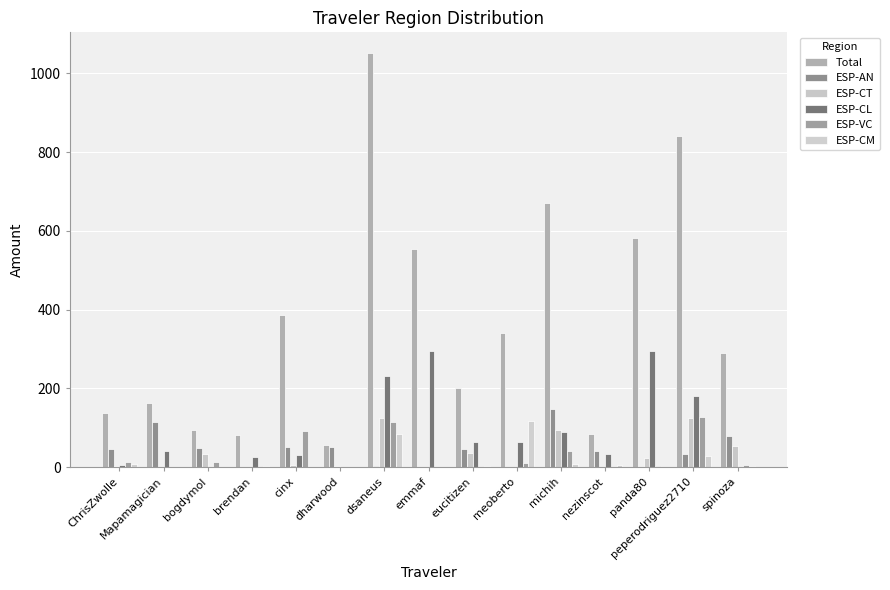

Is the value of ESP-AN at michih greater than the value of ESP-CM at peperodriguez2710?

Yes